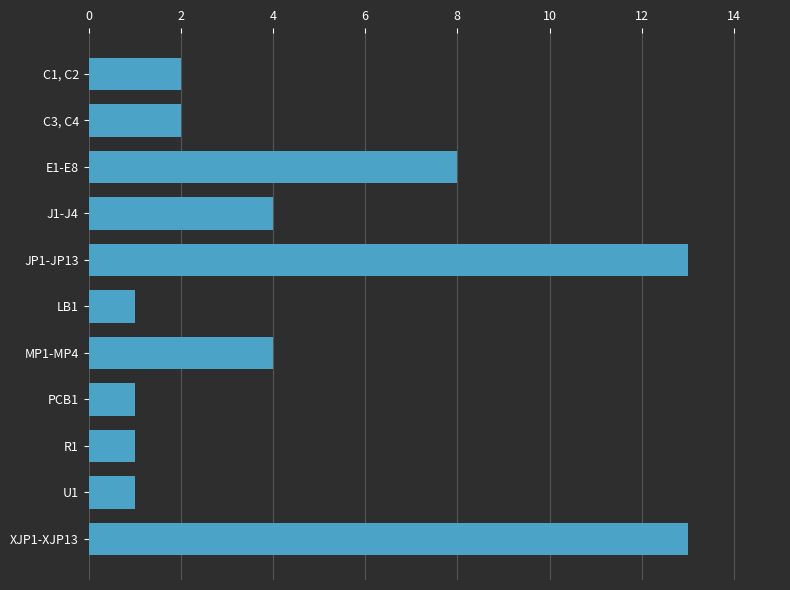

Count the number of categories in the chart.

11